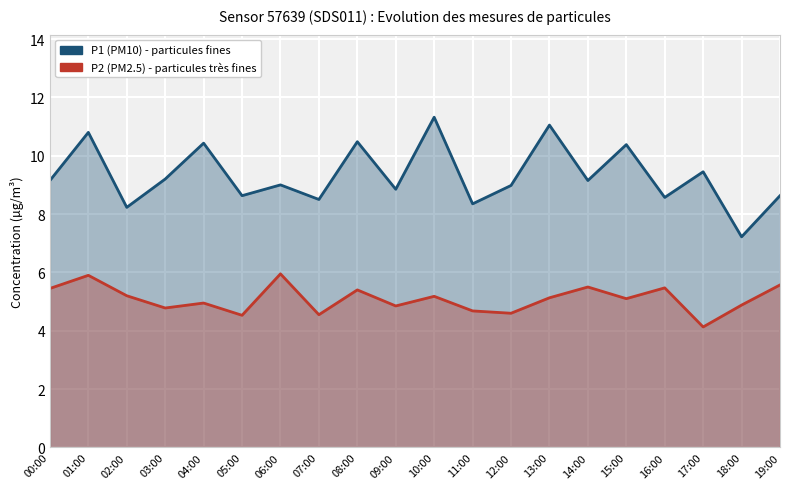

True or false: P1 and P2 cross at least once.

False